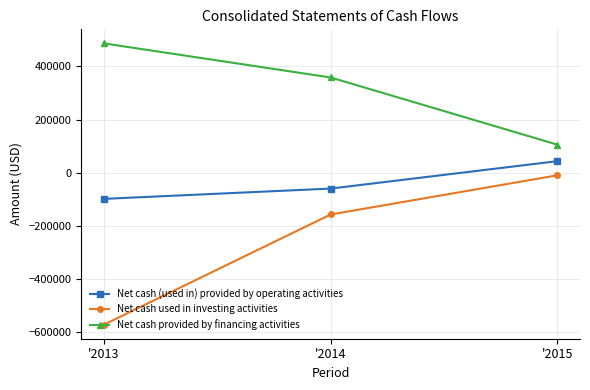

Count the number of categories in the chart.

3